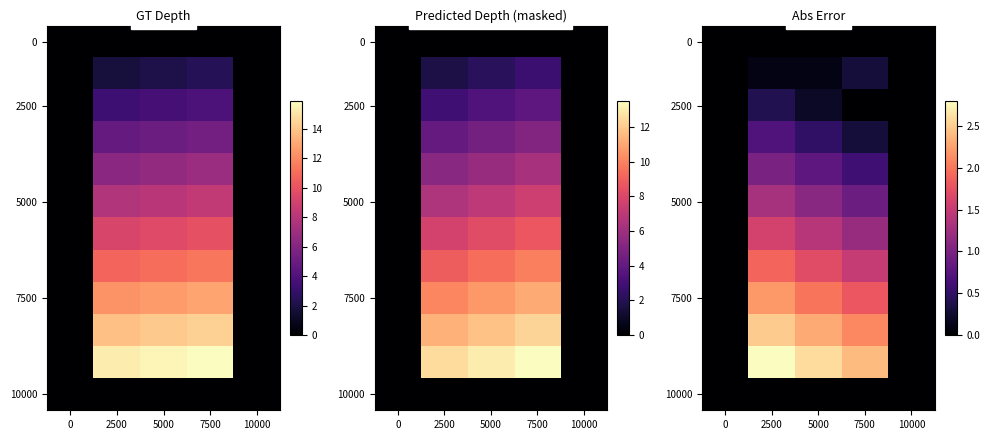

What is the spread (max minus min) of values at 2500?

2.8